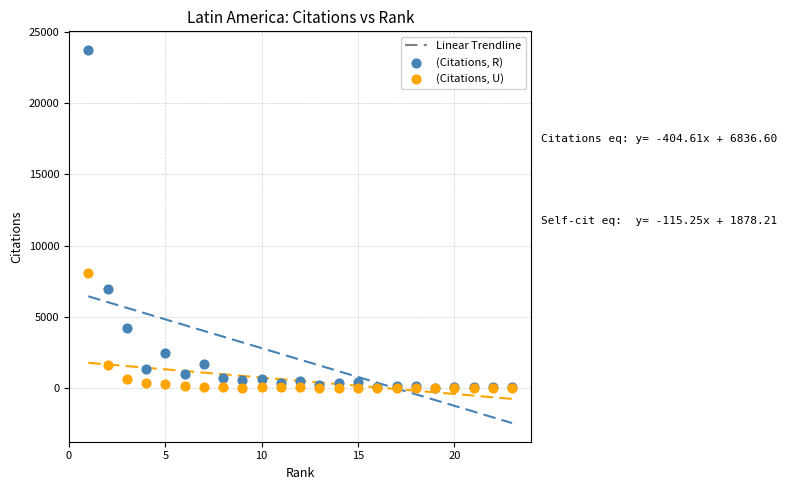

In the (Citations, R) series, what Y value is closest to 11867?

6928